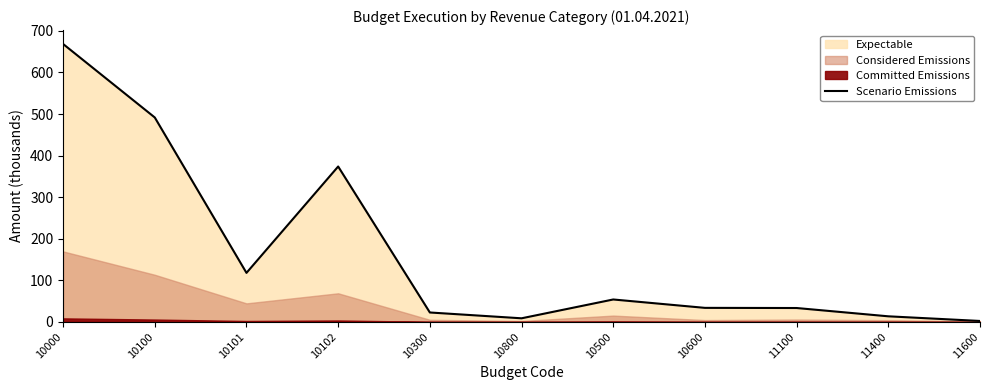

What is the label of the 10th point from the left?

11400